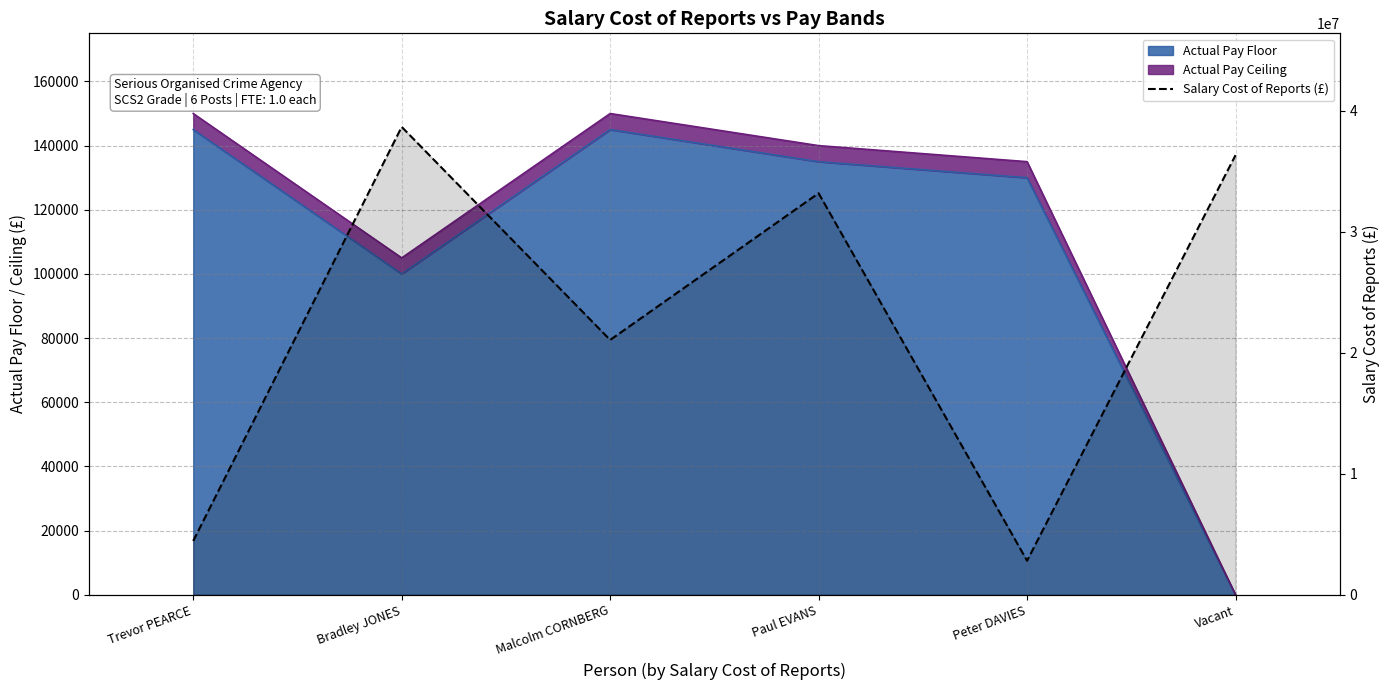

Reading left to right, list all the values displayed in this chart.

4451103	38680510	21068167	33197676	2811929	36343523